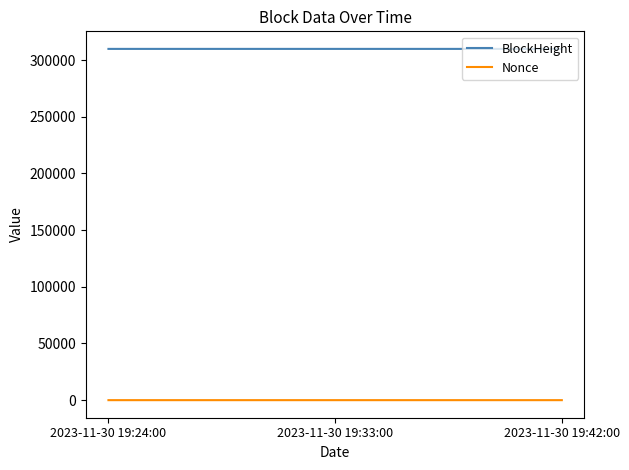

What position from the right is 2023-11-30 19:33:00?

2